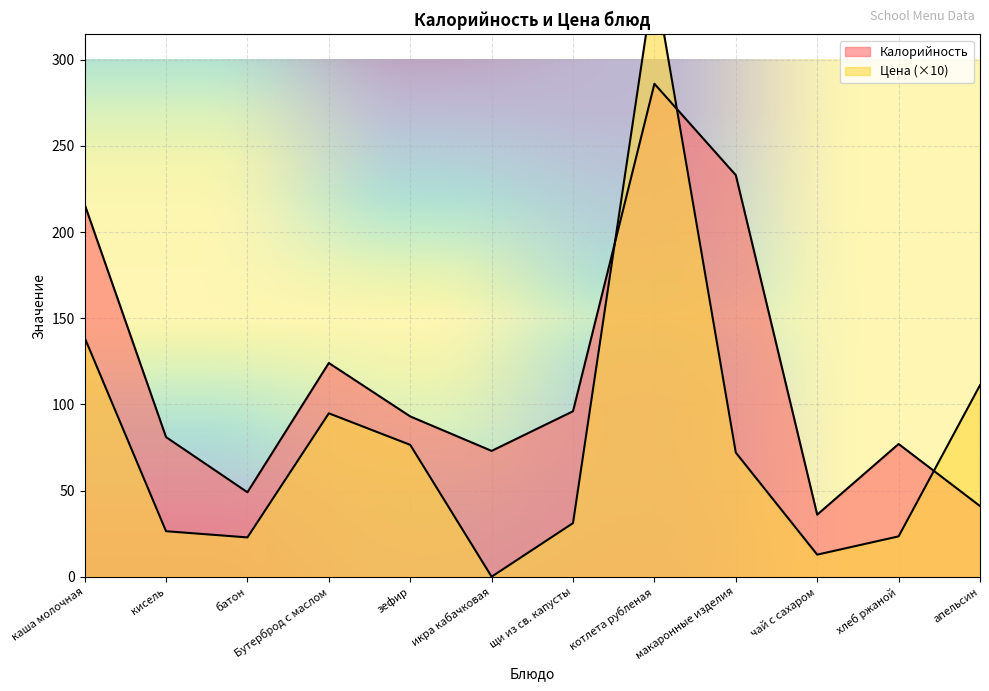

What is the total value across all series at Бутерброд с маслом?

218.8